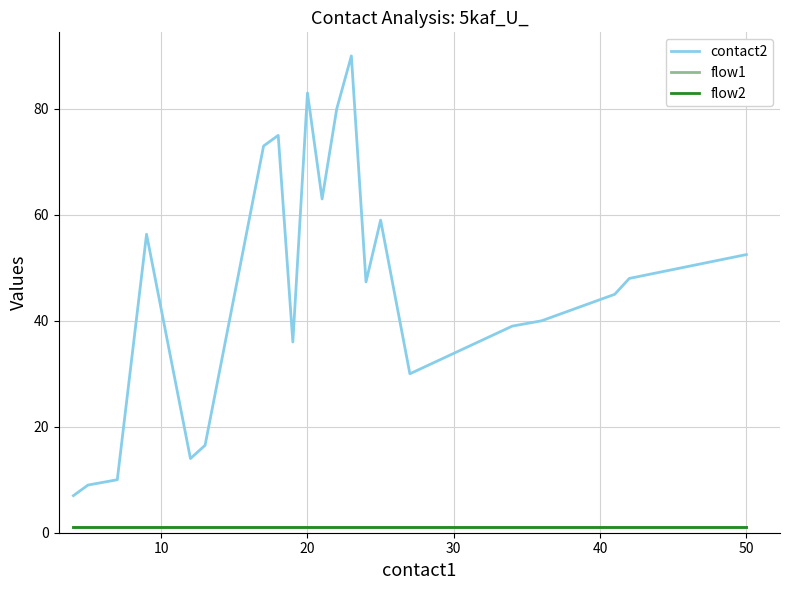

Is this an area chart (filled region under the line)?

No